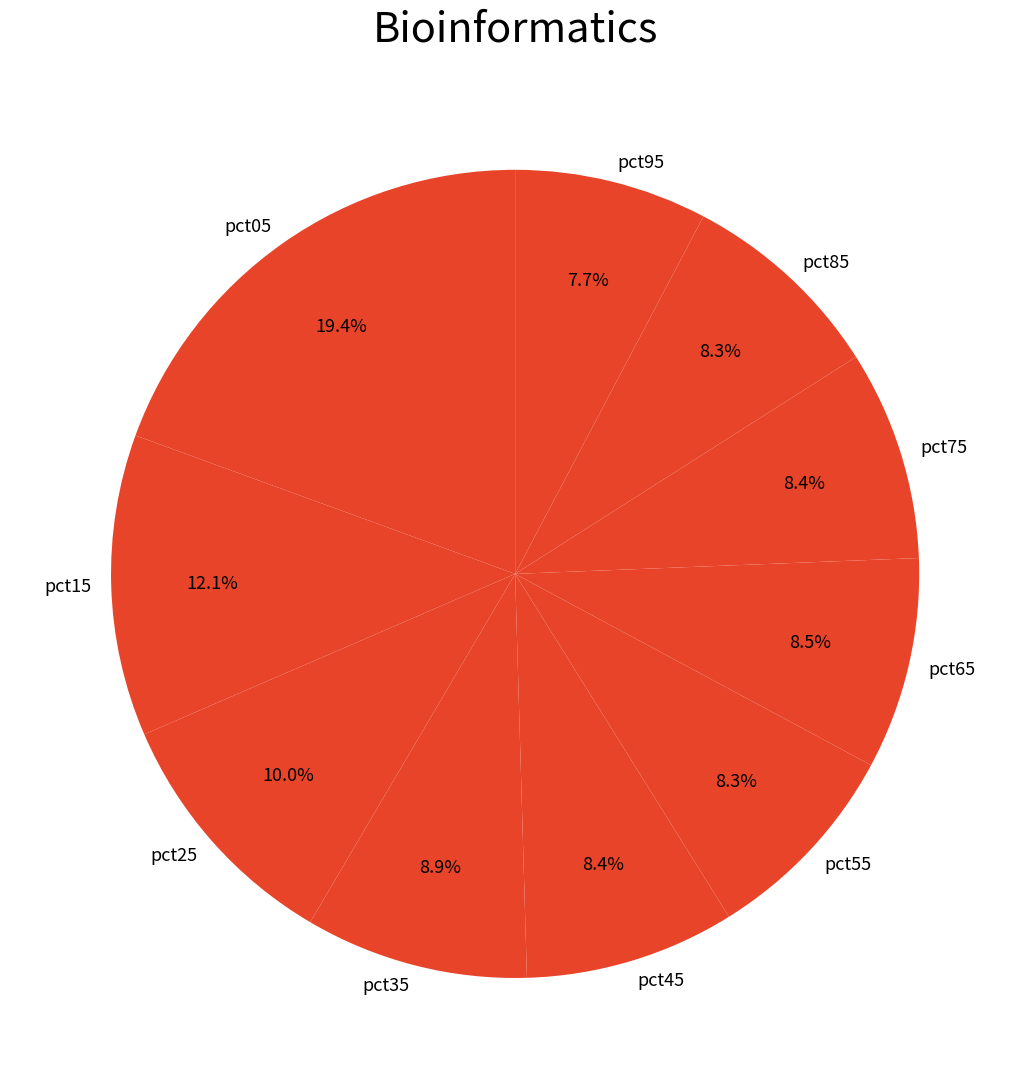

To the nearest percent, what is the difference between the pct55 and pct05 slice percentages?

11%